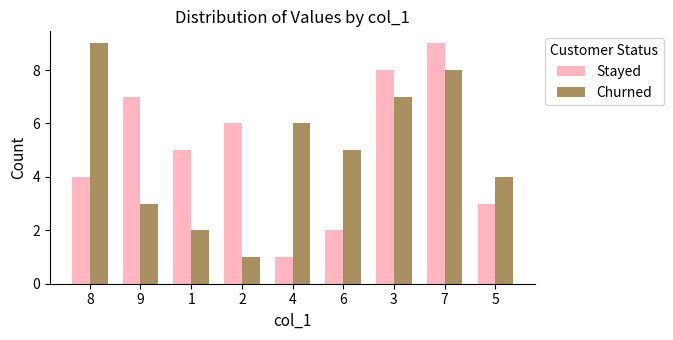

At 1, list the series in order from largest to smallest.

Stayed, Churned